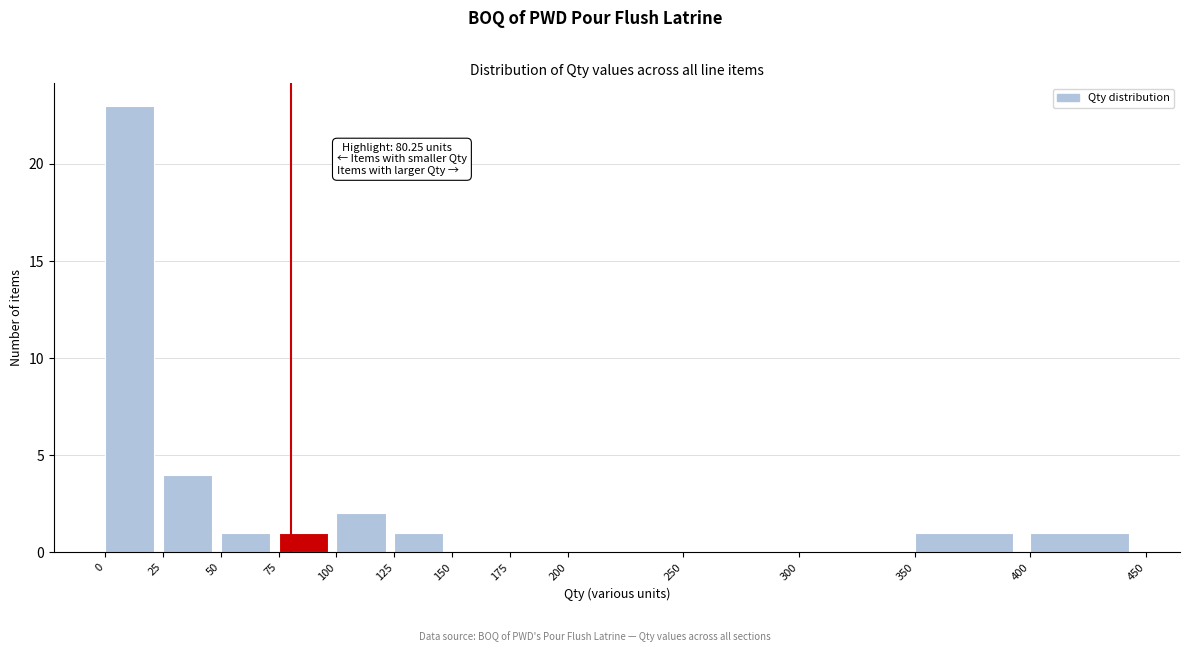

Over which range of the x-axis is the bar tallest?

0 to 25